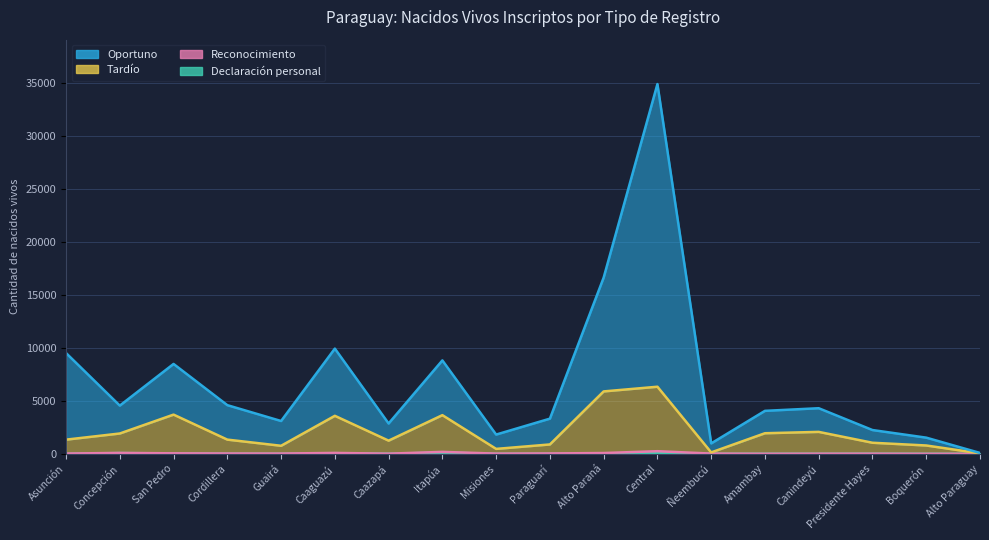

What is the value of the Oportuno point at the 17th from the left?

1526